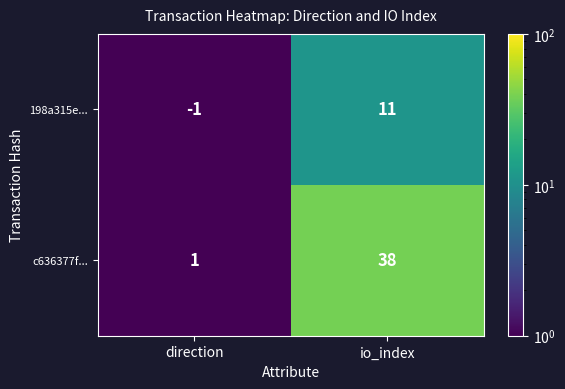

Is it true that 198a315e... equals -1 at direction?

True